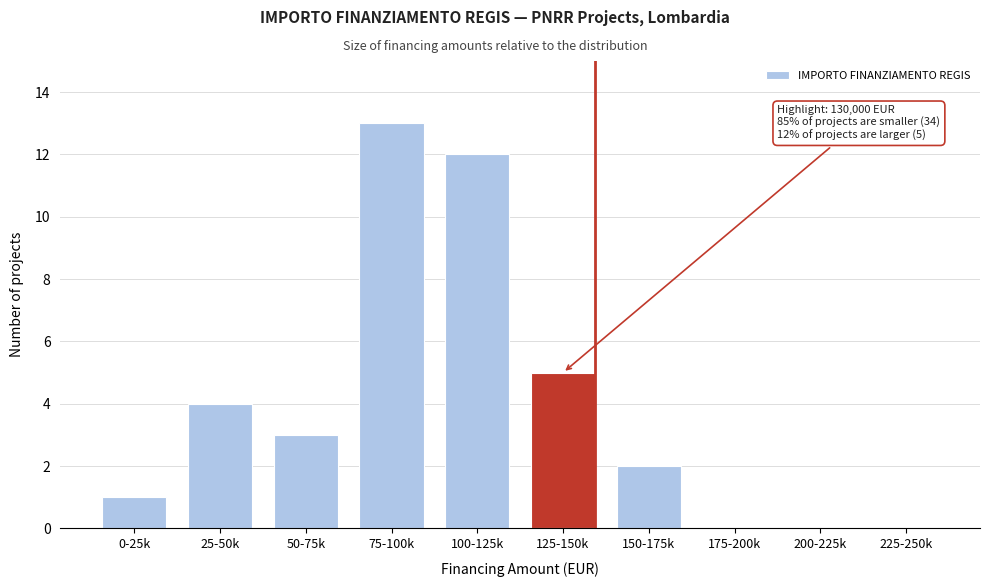

Reading right to left, list all the values displayed in this chart.

225-250k=0	200-225k=0	175-200k=0	150-175k=2	125-150k=5	100-125k=12	75-100k=13	50-75k=3	25-50k=4	0-25k=1